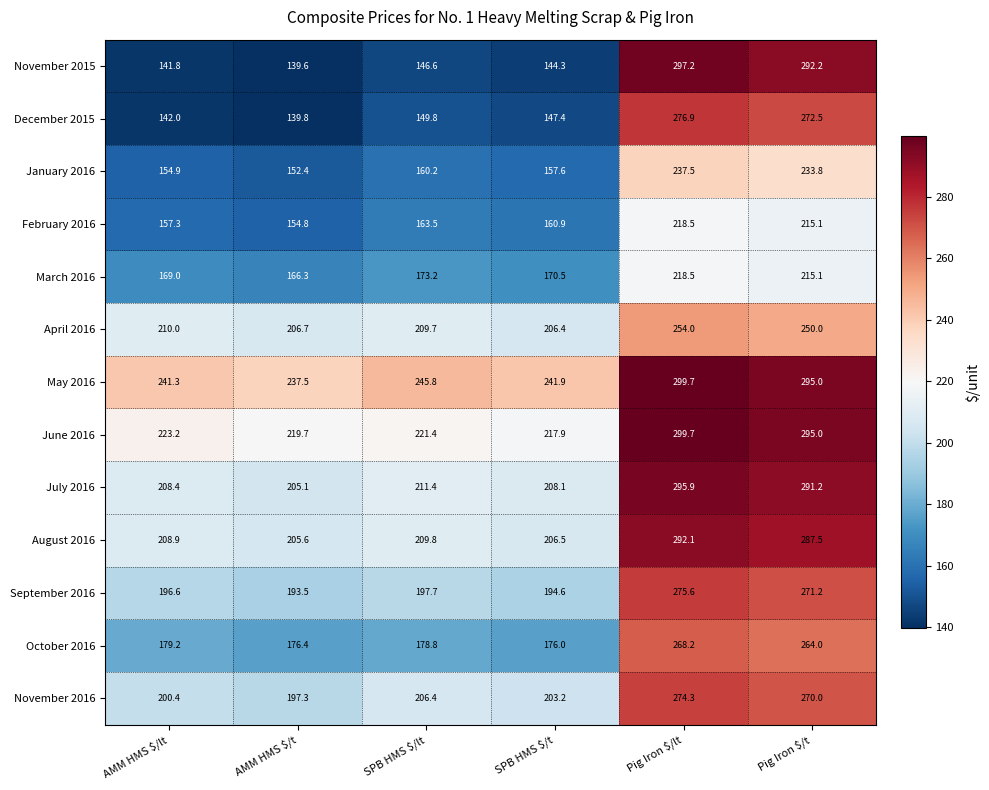

What is the sum of all January 2016 values?

1096.4